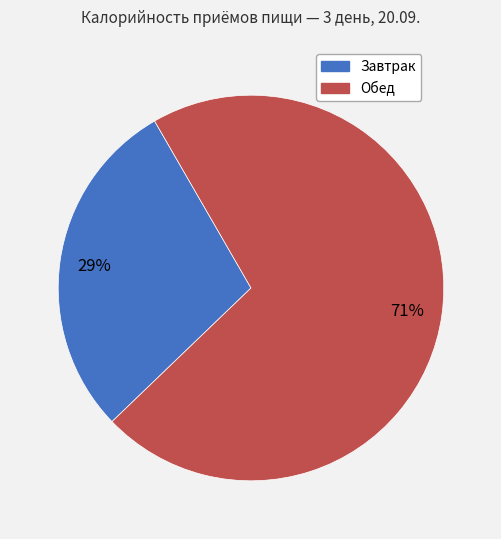

Between Обед and Завтрак, which is larger?

Обед